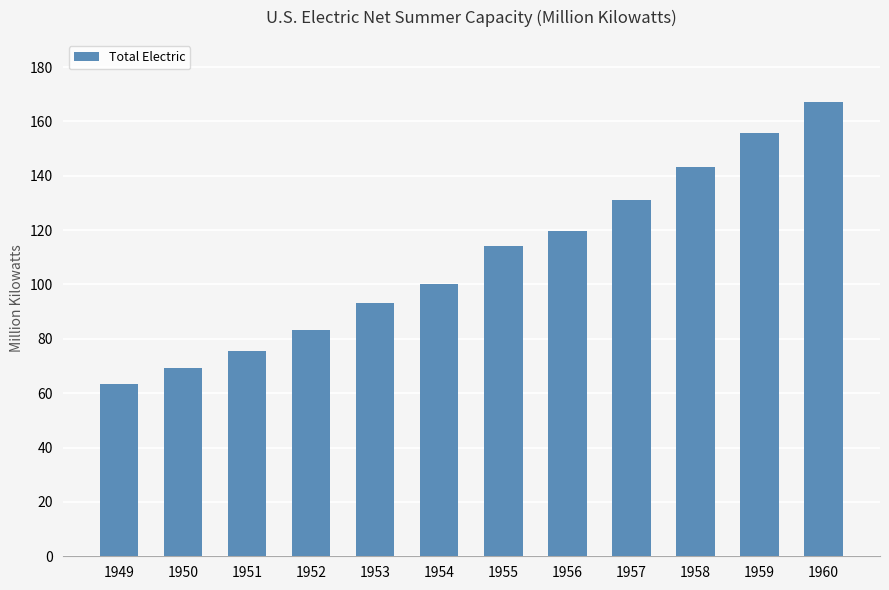

What is the sum of the values at 1951 and 1952?

158.7